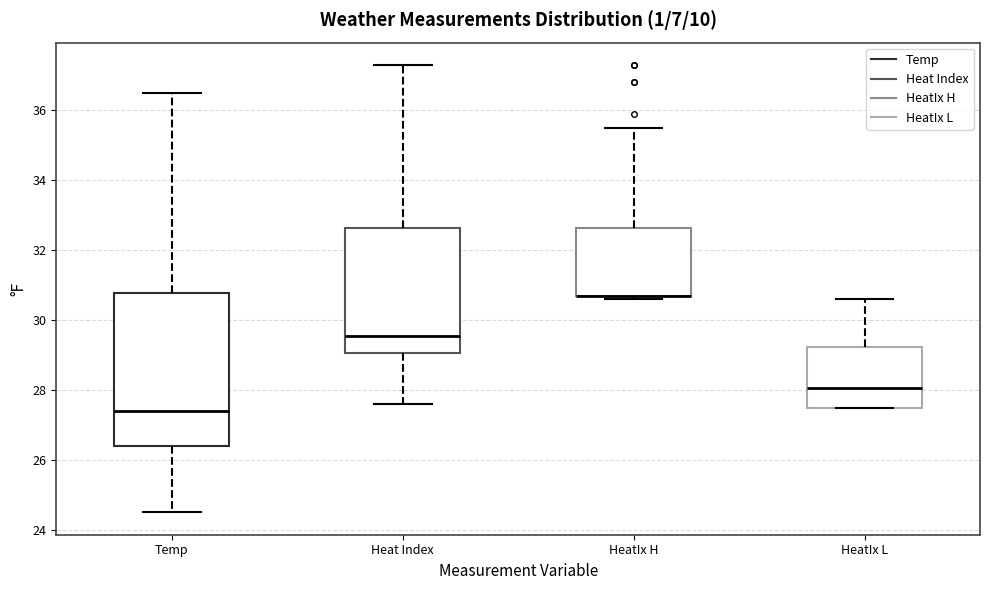

Reading left to right, read every box against the y-axis: the position of its median line, the range the box covers, and the ends of its whiskers. The values are not printed on the chart, so give them approximately, as read against the axis.

Temp: median 27.4, box 26.4 to 30.8, whiskers 24.6 to 36.6
Heat Index: median 29.6, box 29.0 to 32.6, whiskers 27.6 to 37.4
HeatIx H: median 30.8 (drawn on the box's lower edge), box 30.8 to 32.6, whiskers 30.6 to 35.6
HeatIx L: median 28.0, box 27.6 to 29.2, whiskers 27.6 to 30.6